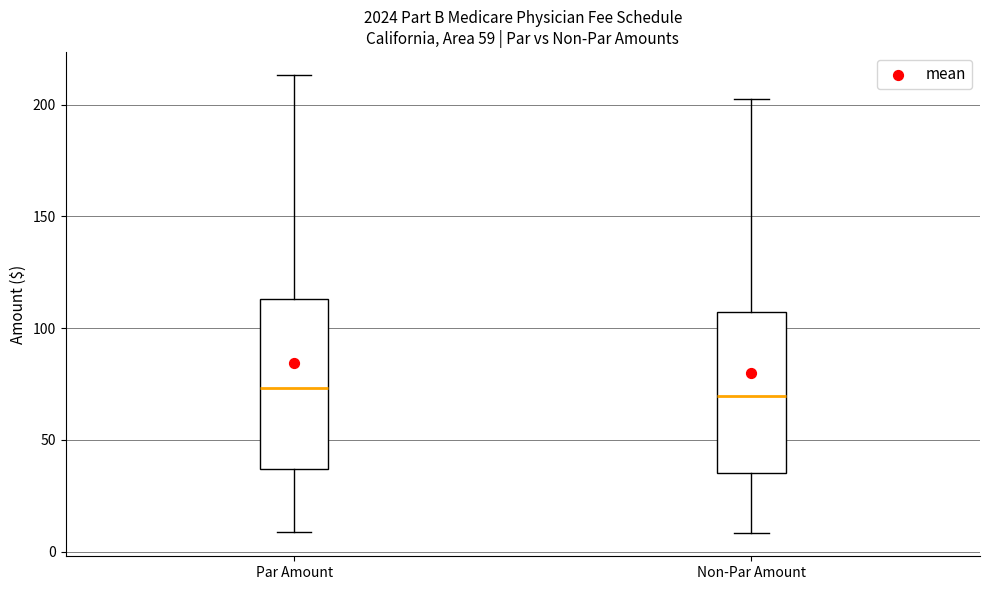

Where is the upper edge of the box for Par Amount on the y-axis? The values are not printed on the chart, so give them approximately, as read against the axis.

115